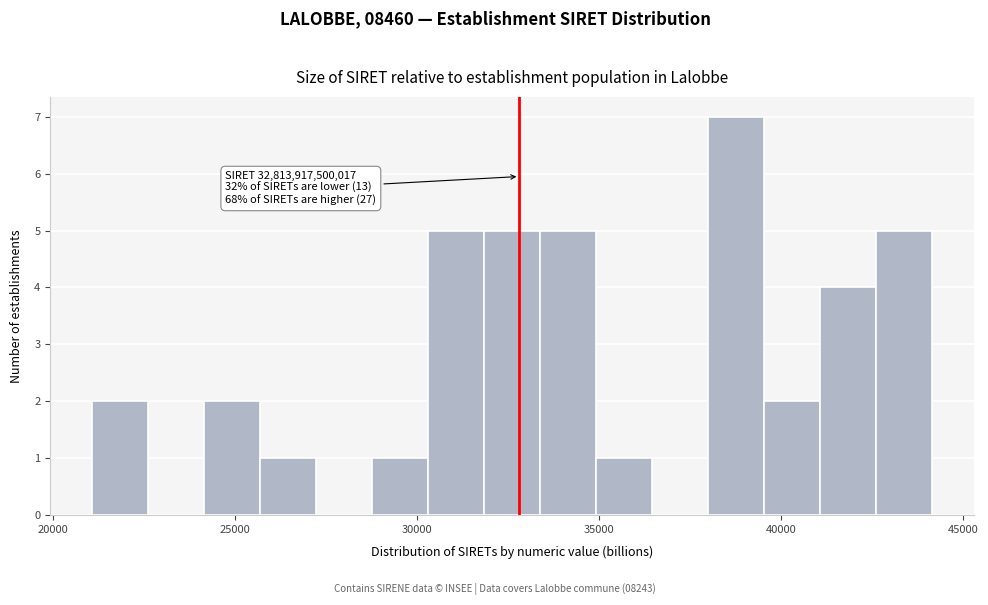

Around what value on the x-axis is the tallest bar? Give the approximate position of its centre, as read against the axis.

39000